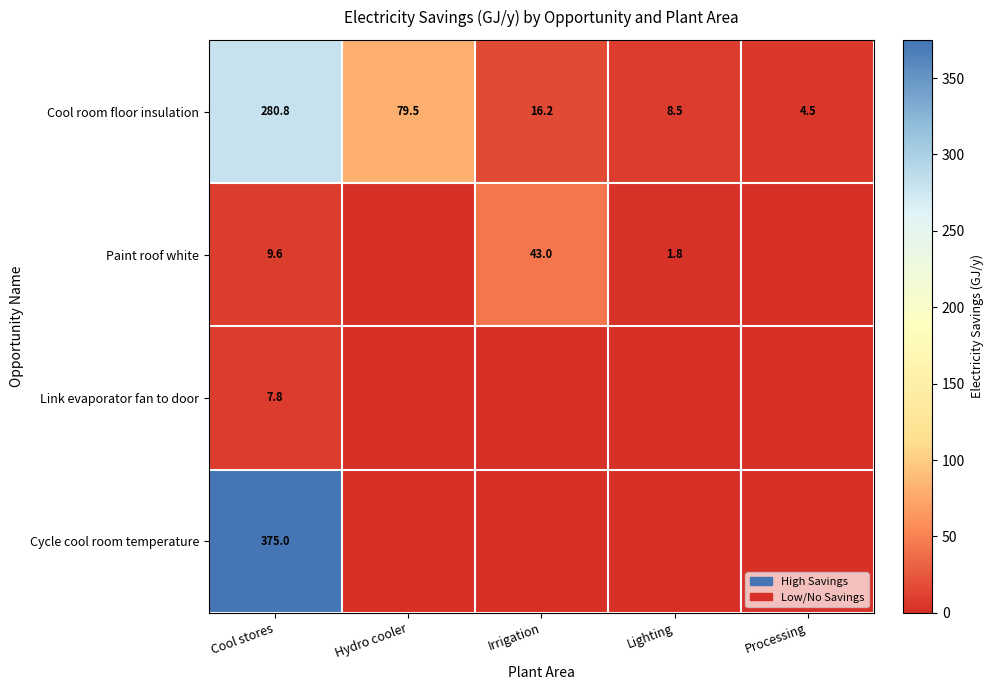

What is the total value across all series at Cool stores?

673.2